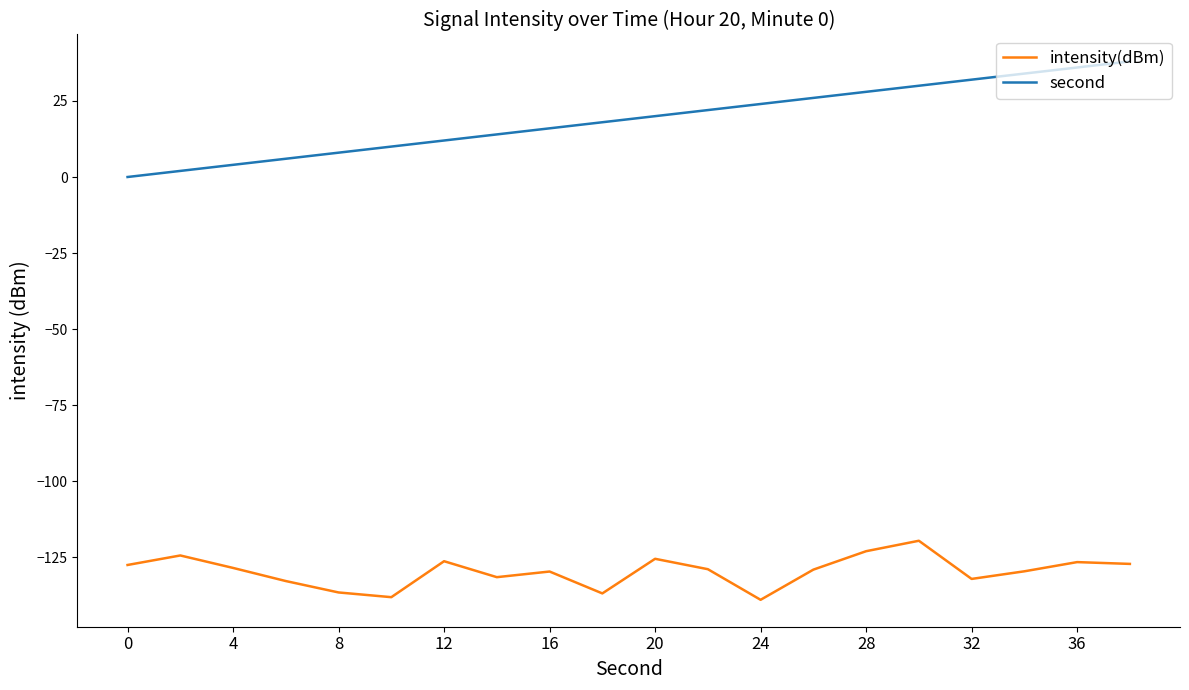

What is the difference between the maximum and minimum values in the intensity(dBm) series?

19.4